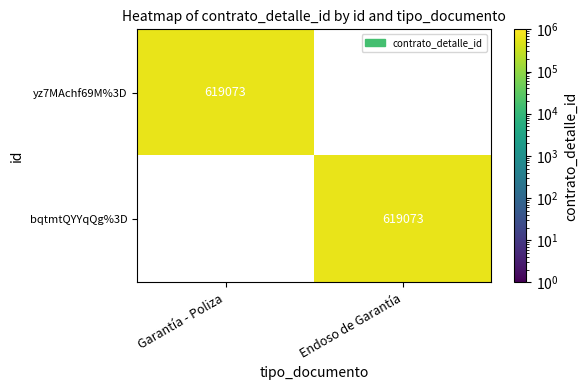

What is the spread (max minus min) of values at Endoso de Garantía?

619073